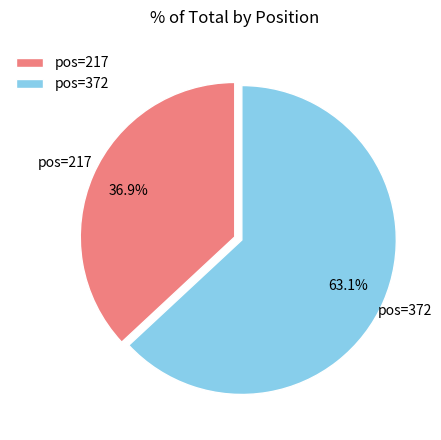

Is there any slice that represents more than half of the pie?

Yes